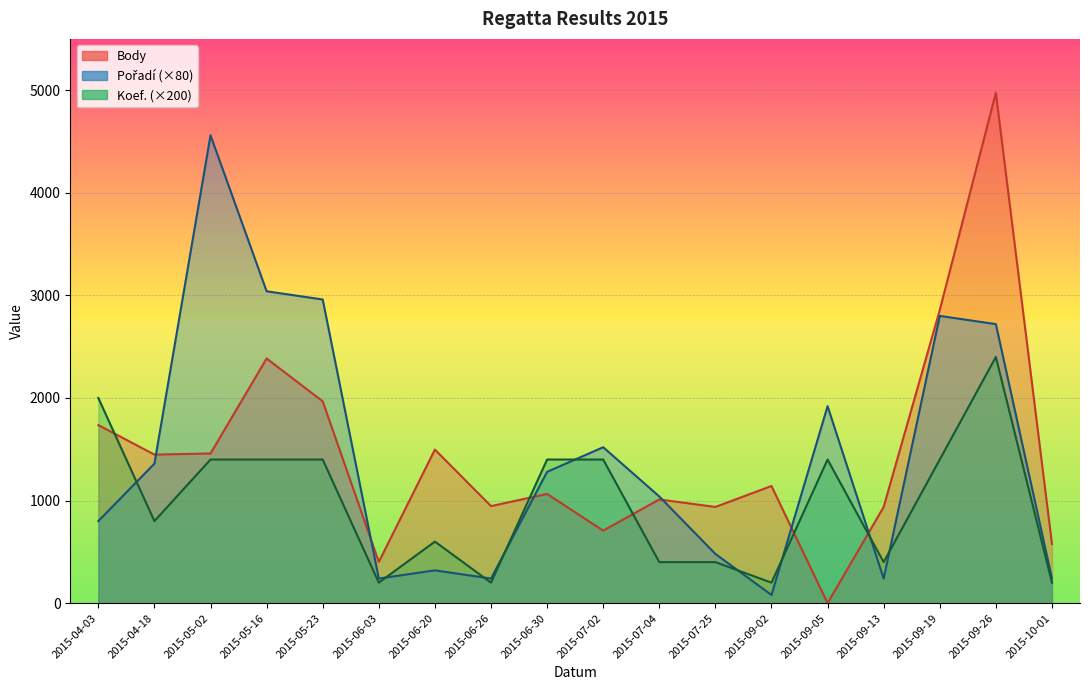

True or false: Body has a value of 2621 at 2015-05-02.

False